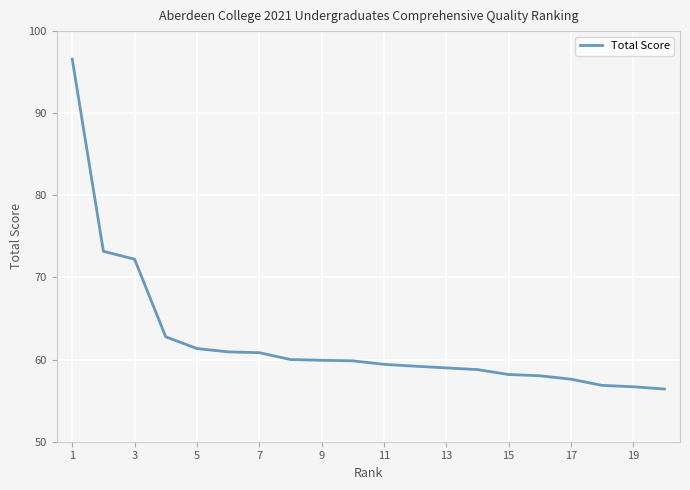

What is the smallest value displayed?

56.4